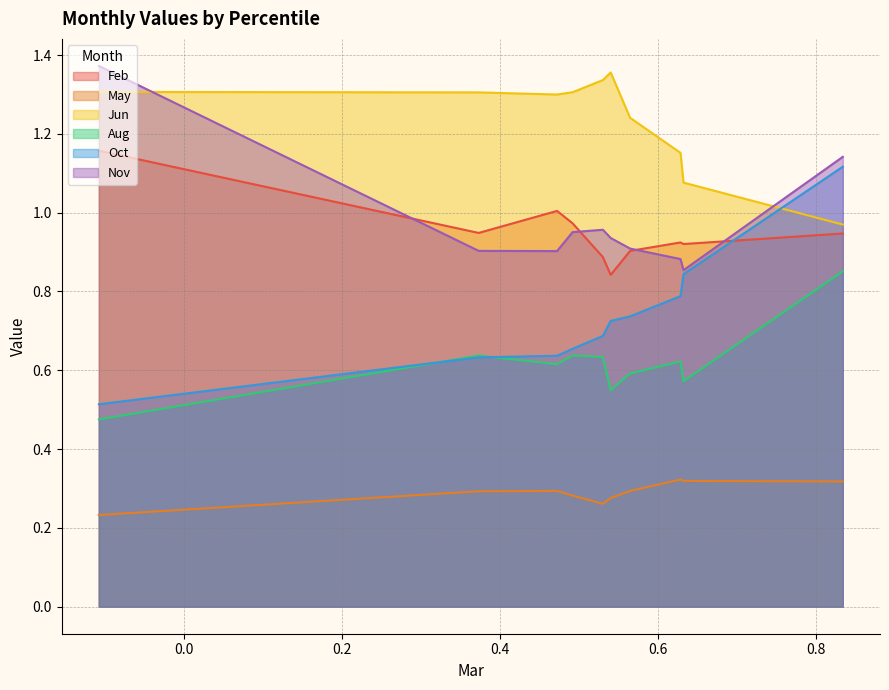

What is the value of the Jun point at the 7th from the left?

1.2